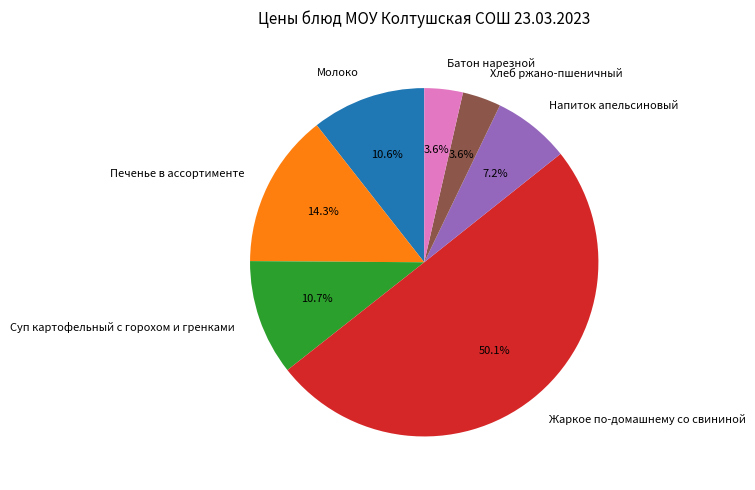

What is the largest slice in the pie chart?

Жаркое по-домашнему со свининой